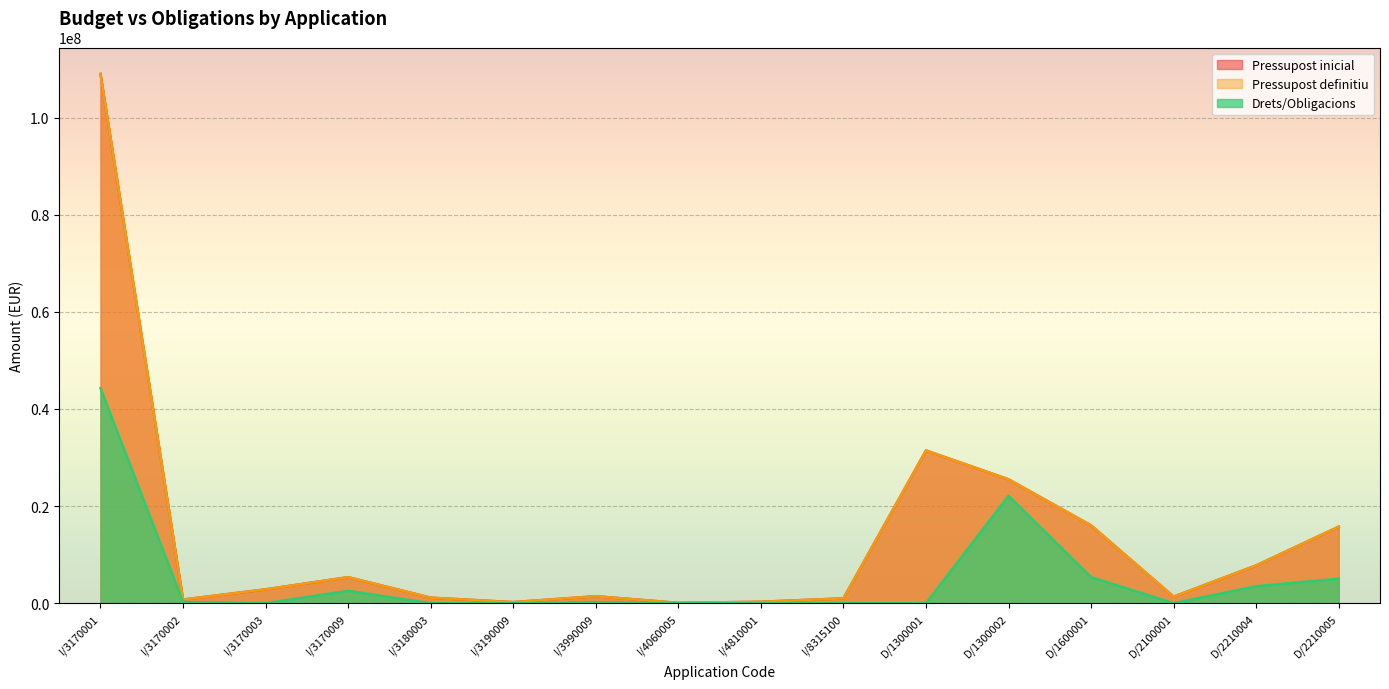

What is the difference between the maximum and minimum values in the Pressupost inicial series?

108908131.3